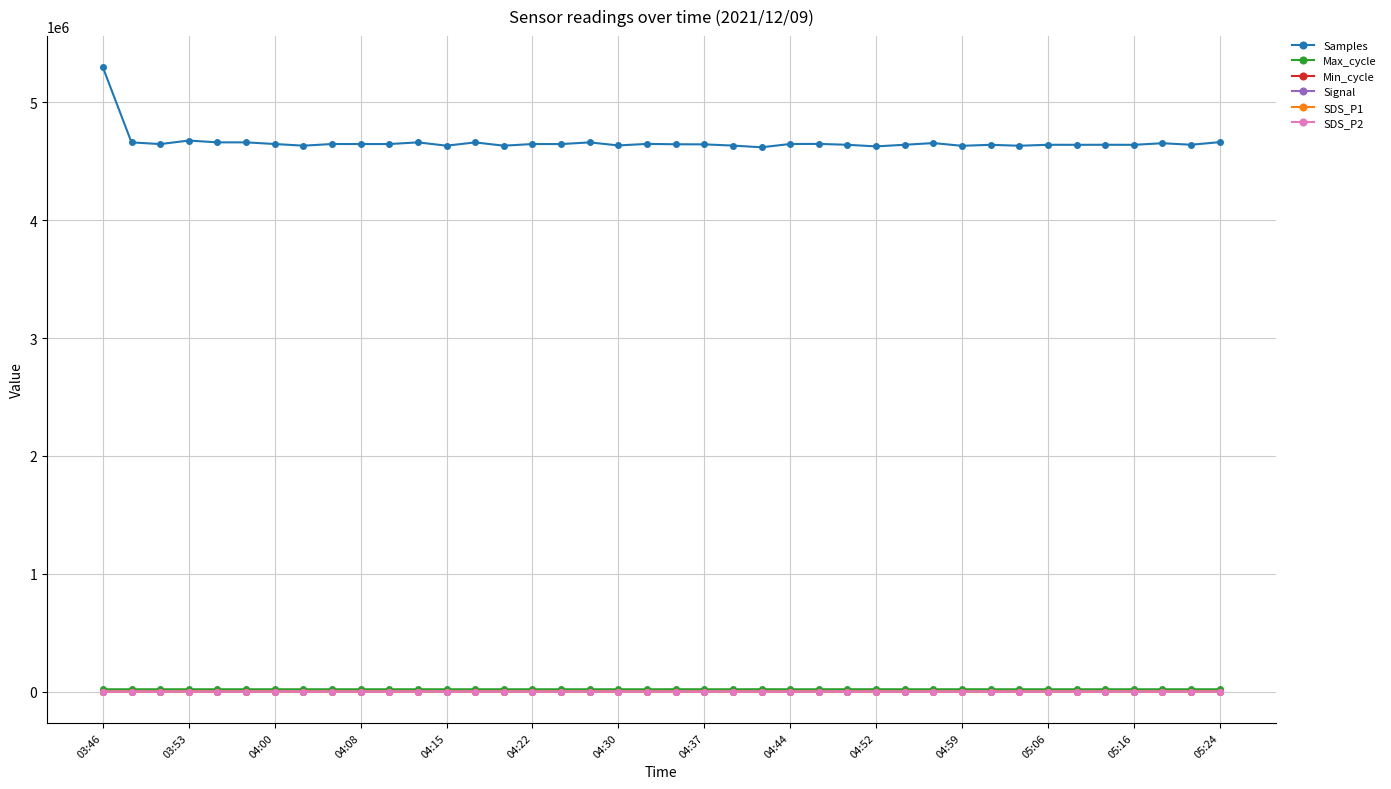

What is the maximum value for Samples?

5297989.0